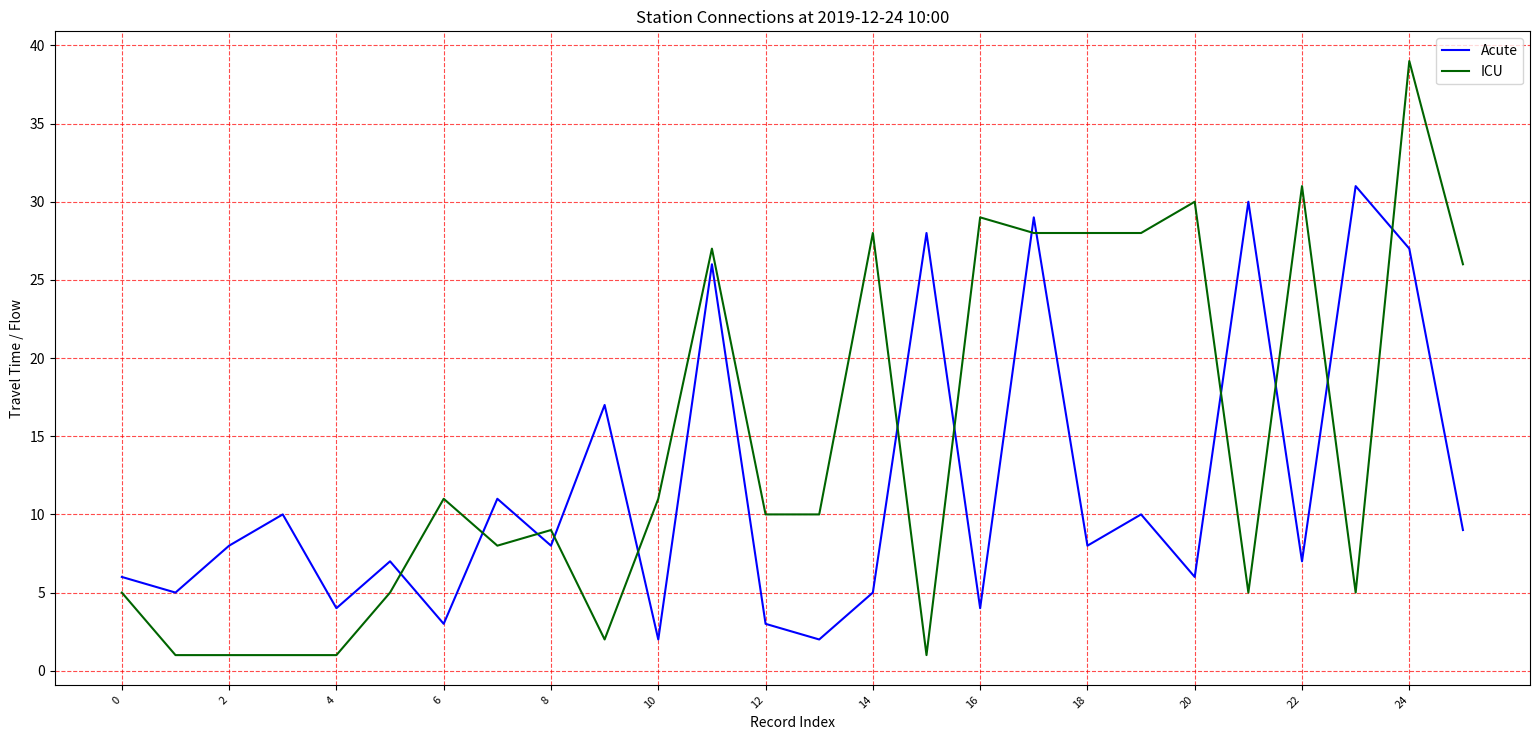

What is the maximum value for ICU?

39